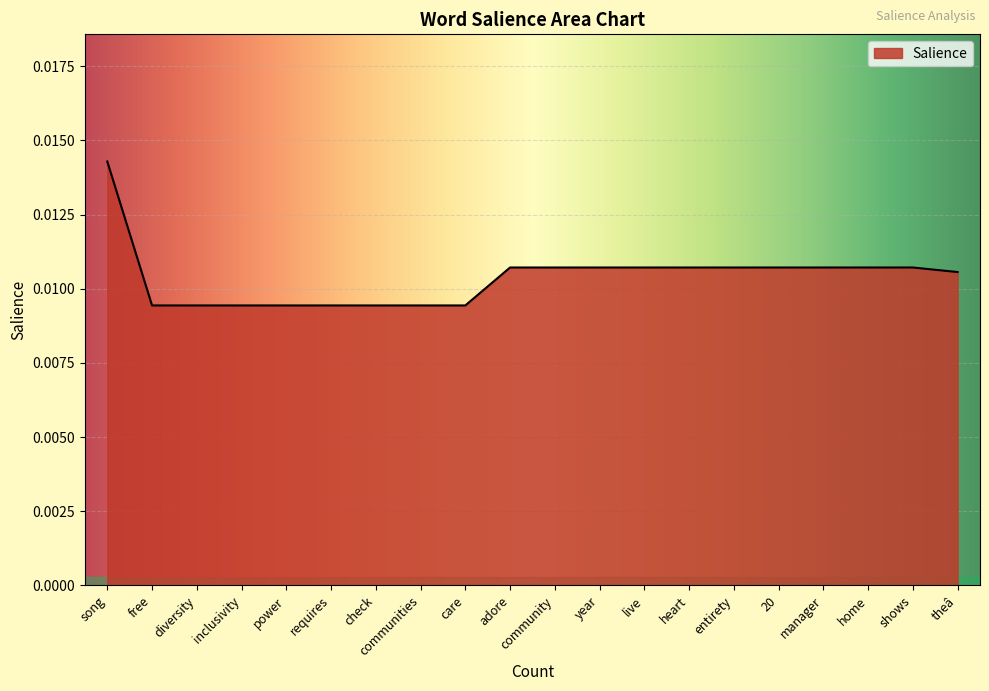

How many lines are shown in the chart?

1